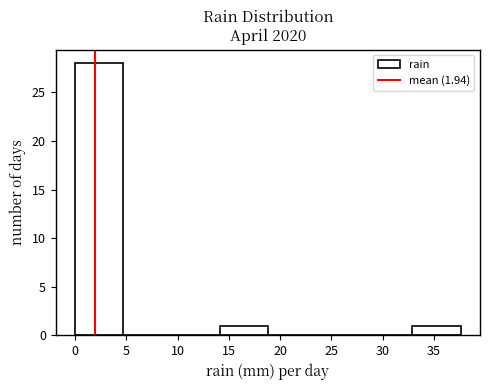

Which range on the x-axis has the tallest bar?

0.0 to 4.7